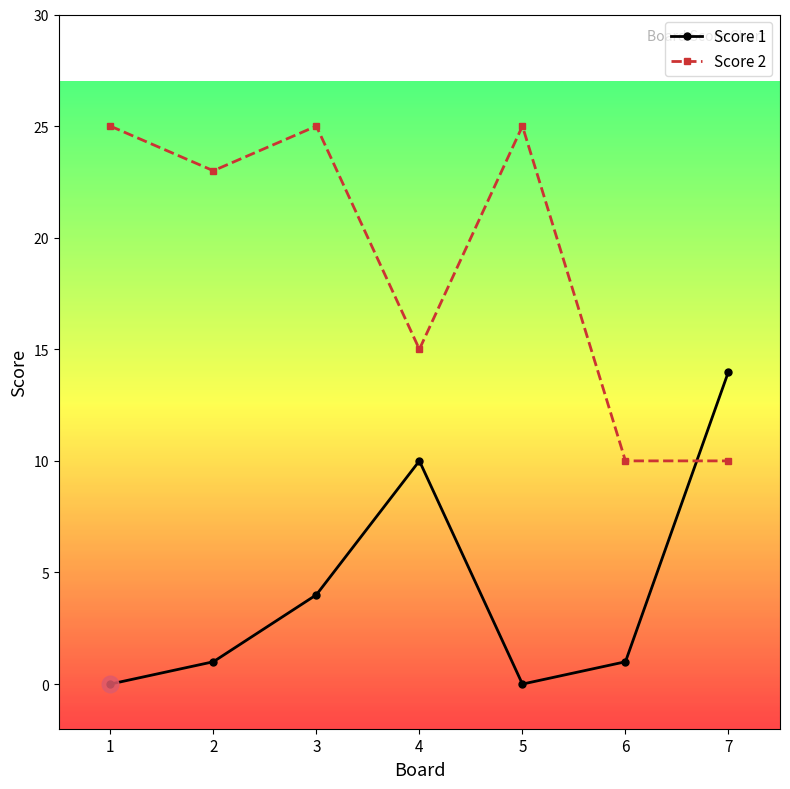

List the series in order of their peak value, lowest first.

Score 1, Score 2